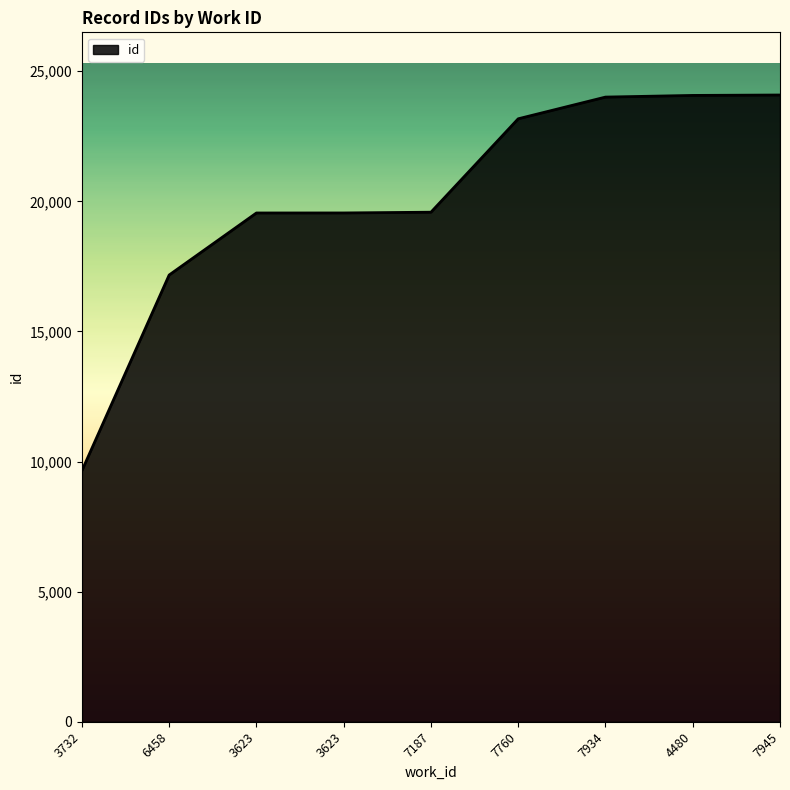

Reading left to right, list all the values displayed in this chart.

3732=9648	6458=17169	3623=19553	3623=19554	7187=19583	7760=23173	7934=24007	4480=24071	7945=24087